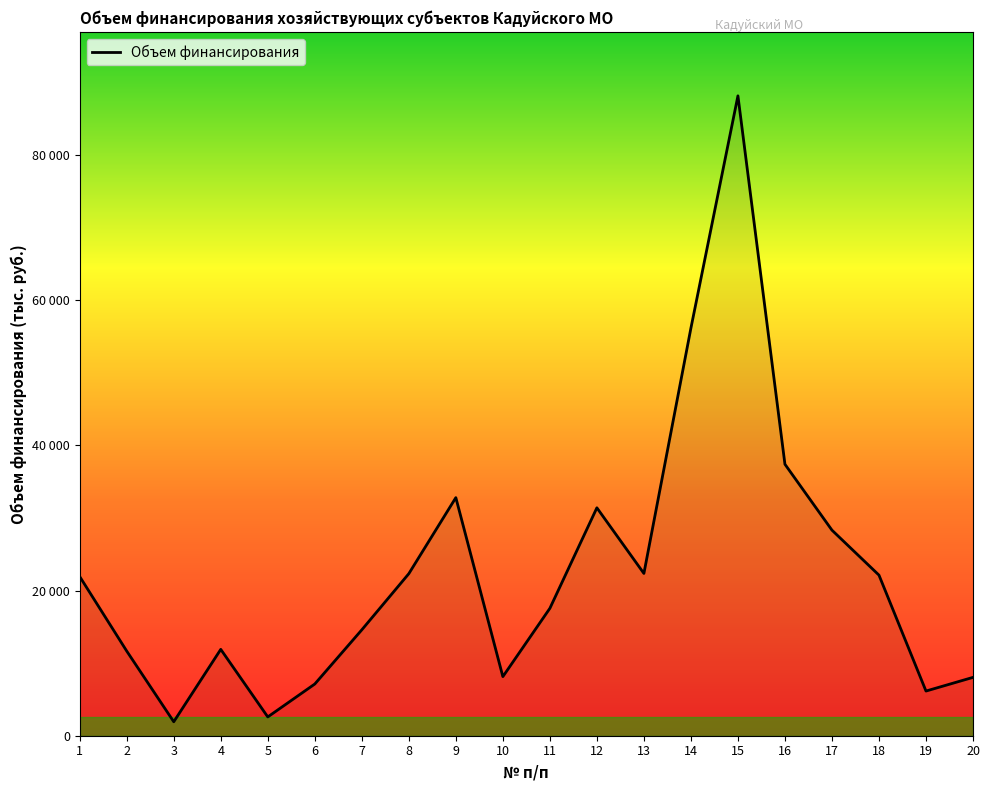

Which label corresponds to the smallest value in the chart?

3